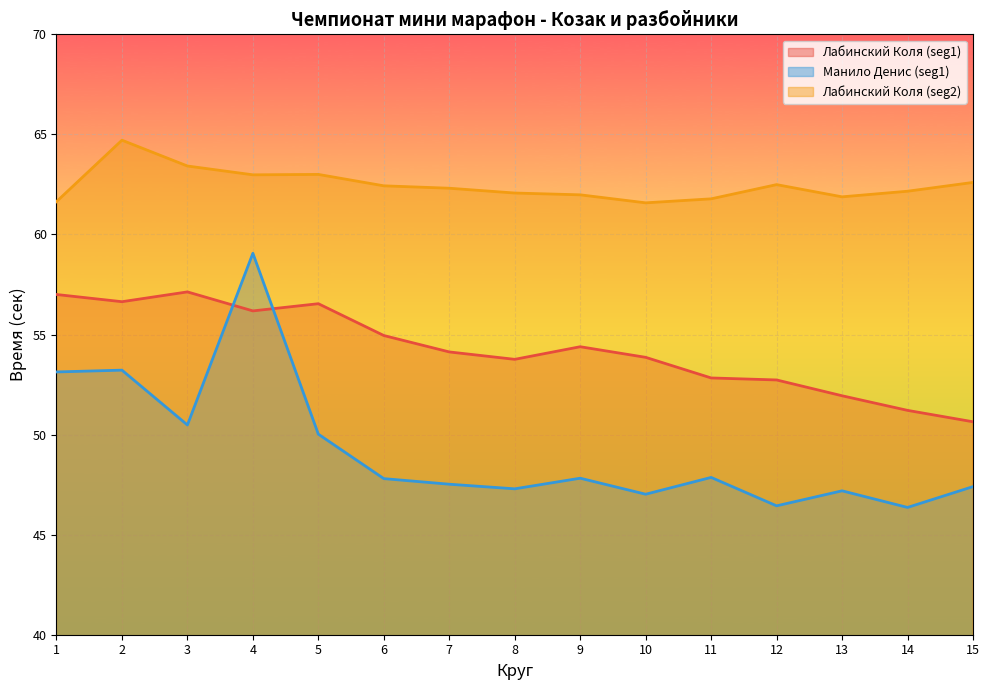

Reading left to right, extract all data points from this chart.

Лабинский Коля (seg1): 57.0	56.6	57.1	56.2	56.5	55.0	54.1	53.8	54.4	53.9	52.8	52.7	51.9	51.2	50.6
Манило Денис (seg1): 53.1	53.2	50.5	59.1	50.0	47.8	47.5	47.3	47.8	47.0	47.9	46.4	47.2	46.4	47.4
Лабинский Коля (seg2): 61.6	64.7	63.4	63.0	63.0	62.4	62.3	62.1	62.0	61.6	61.8	62.5	61.9	62.2	62.6